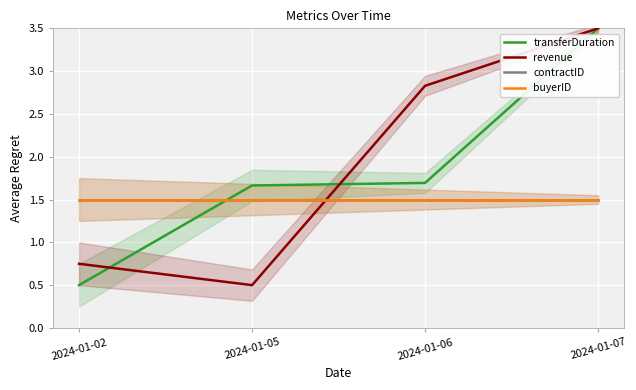

How many lines are shown in the chart?

4